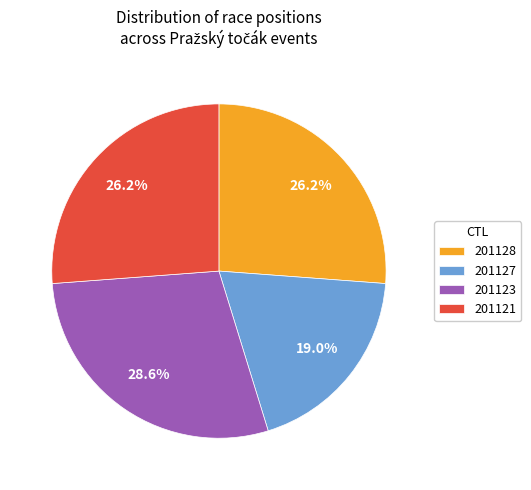

To the nearest percent, what portion does 201121 represent?

26%